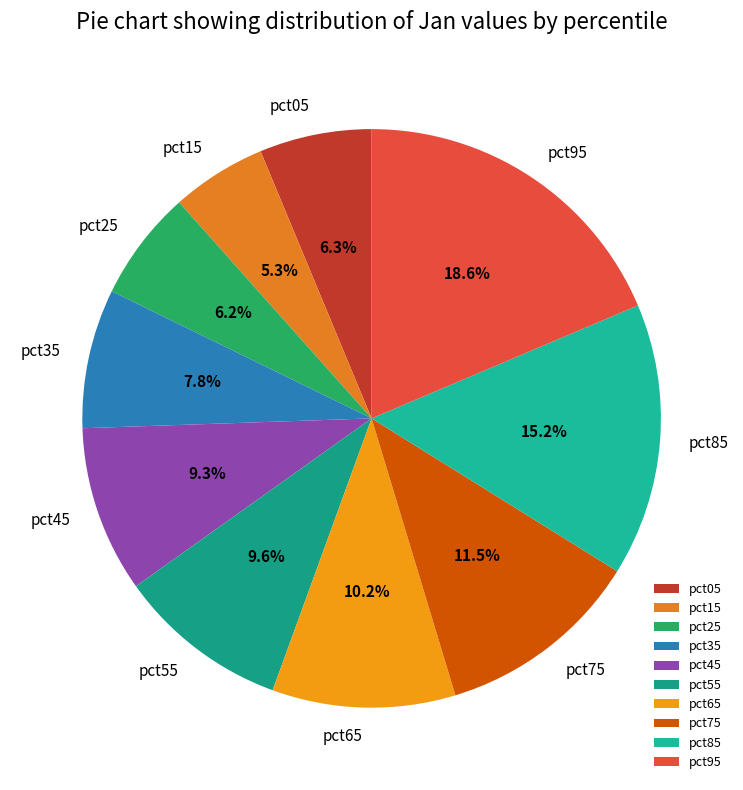

The pct15 slice represents 5% of the pie. True or false?

True